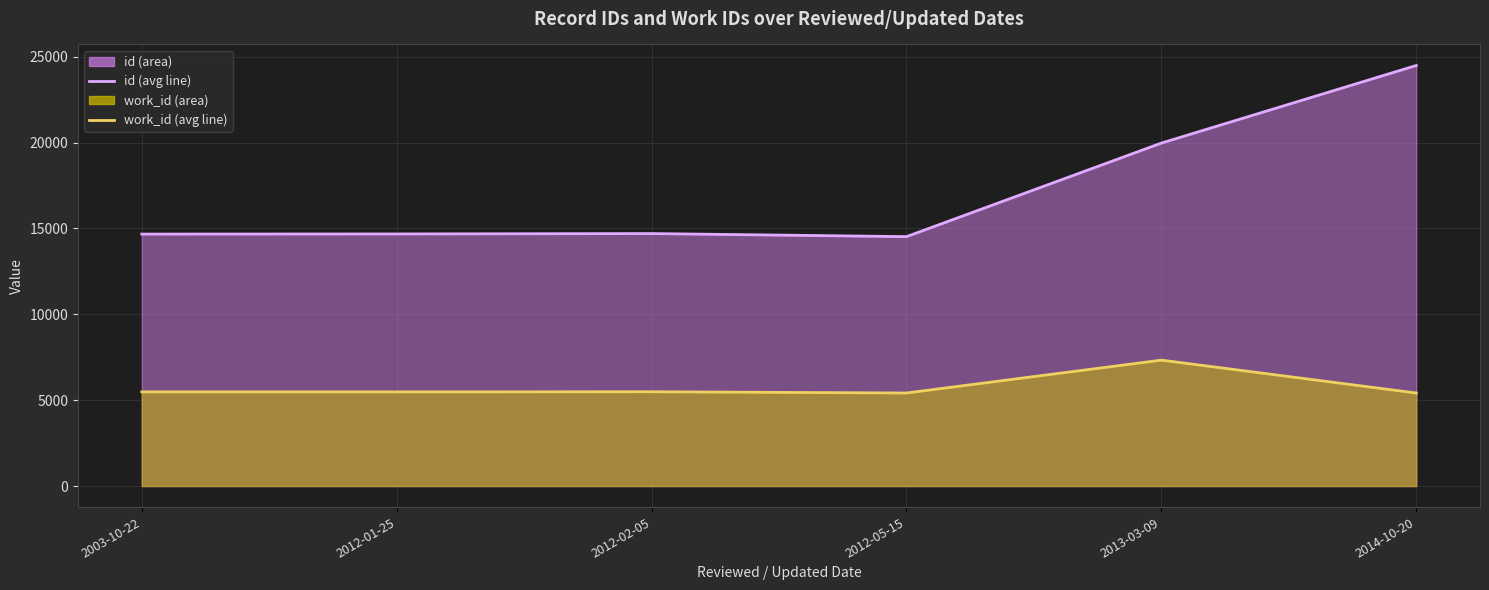

Which label corresponds to the smallest value in the chart?

2012-05-15